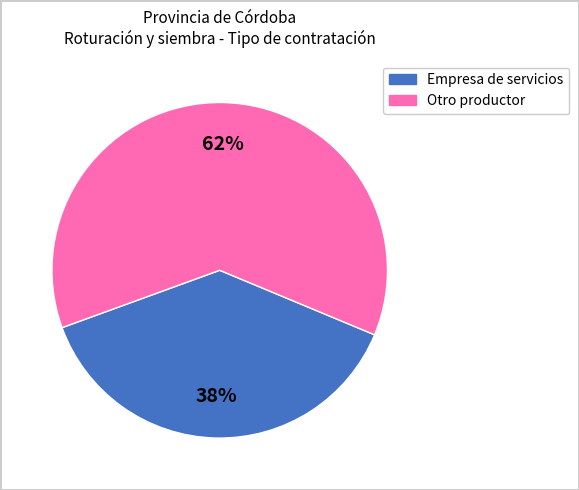

Does any single category account for the majority?

Yes